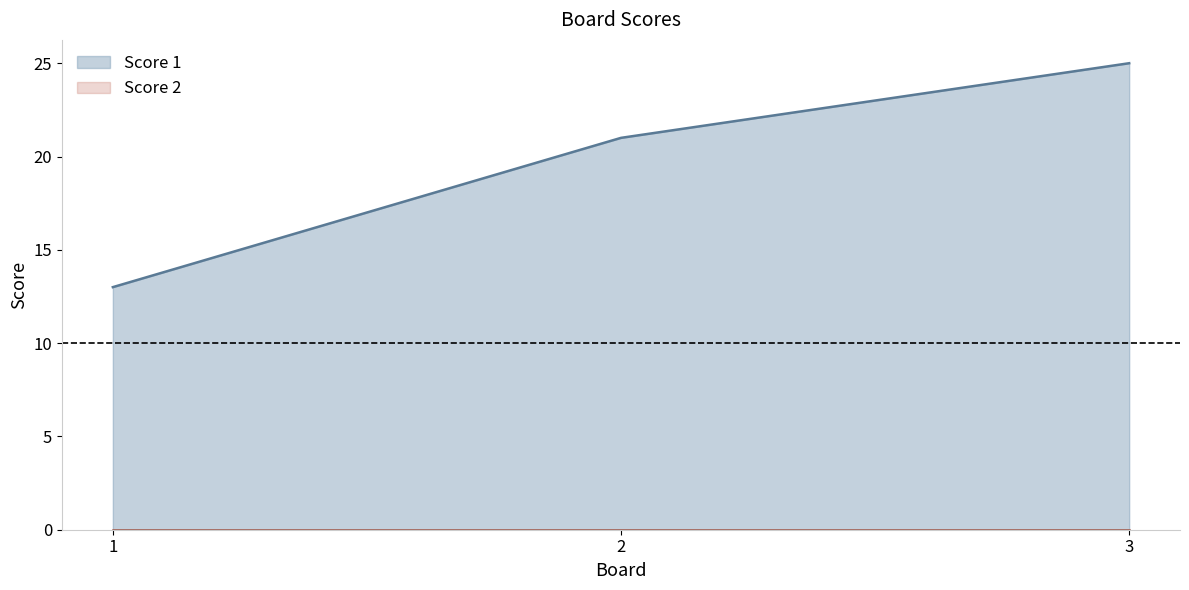

Does the chart have visible grid lines?

No